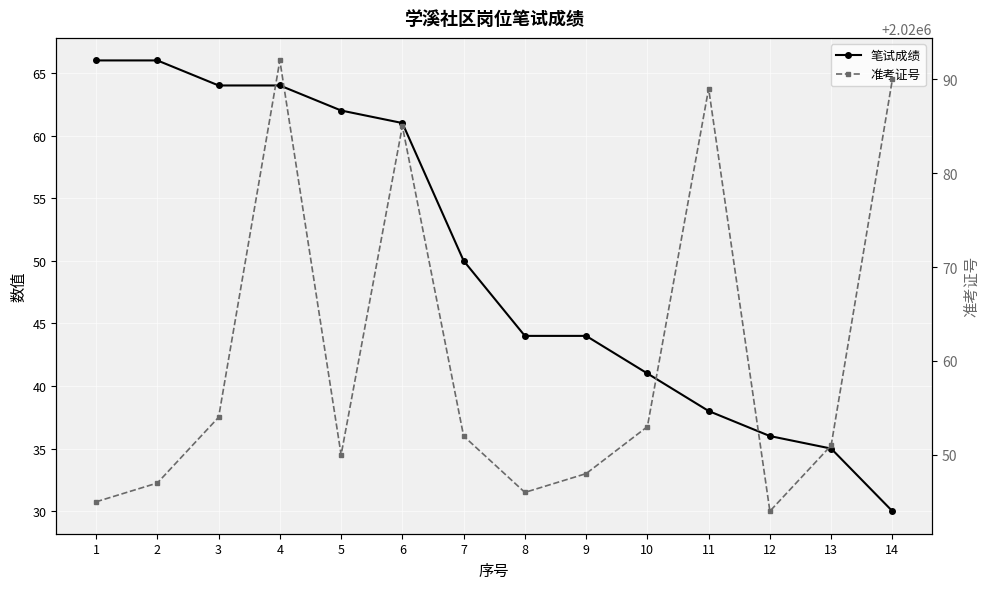

At which label does 笔试成绩 first exceed 50?

1